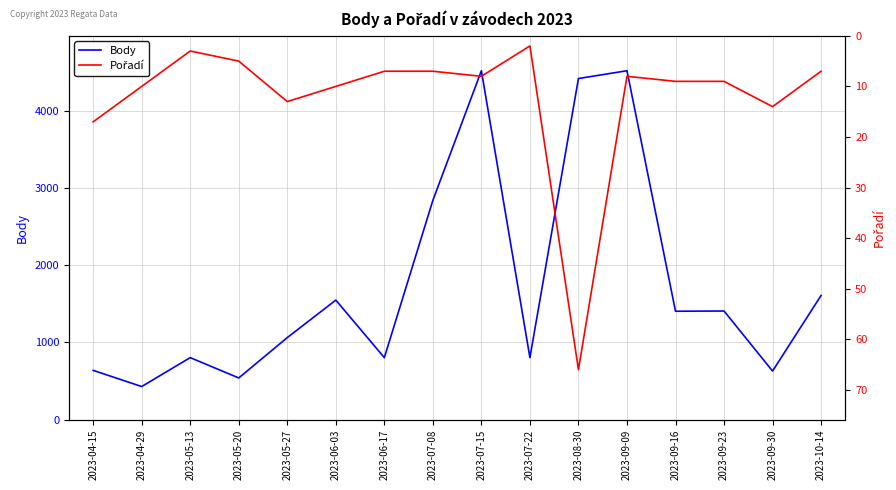

What are all the series names shown in the legend?

Body, Pořadí